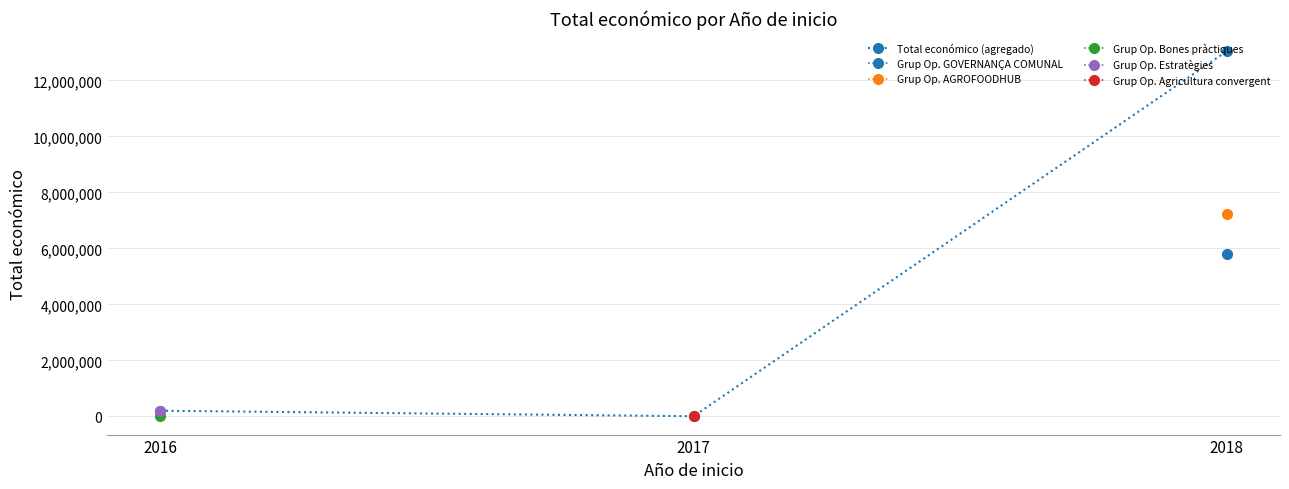

Reading left to right, transcribe all the data shown in this chart.

2016=205983	2017=9148	2018=13042782